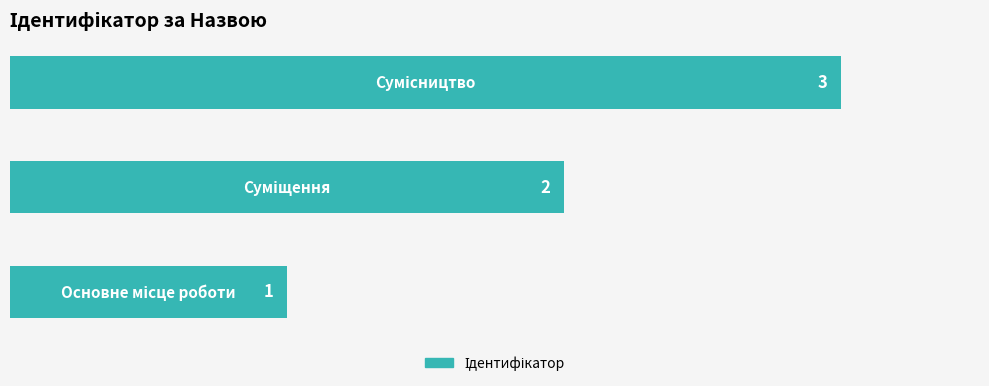

What is the maximum value shown in the chart?

3